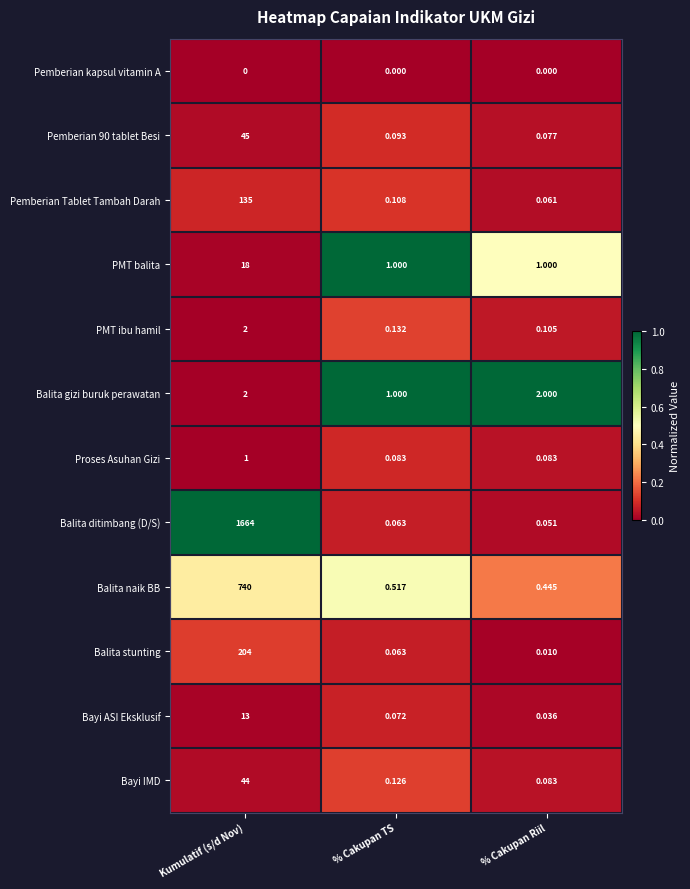

Which series has the widest spread of values?

Balita ditimbang (D/S)